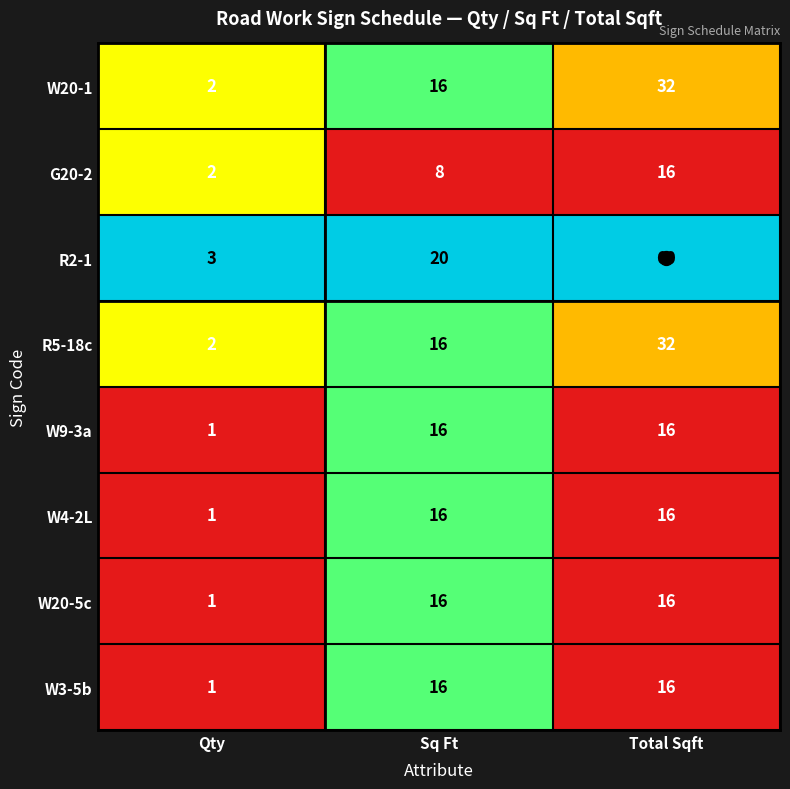

Which label corresponds to the largest value in the chart?

Total Sqft